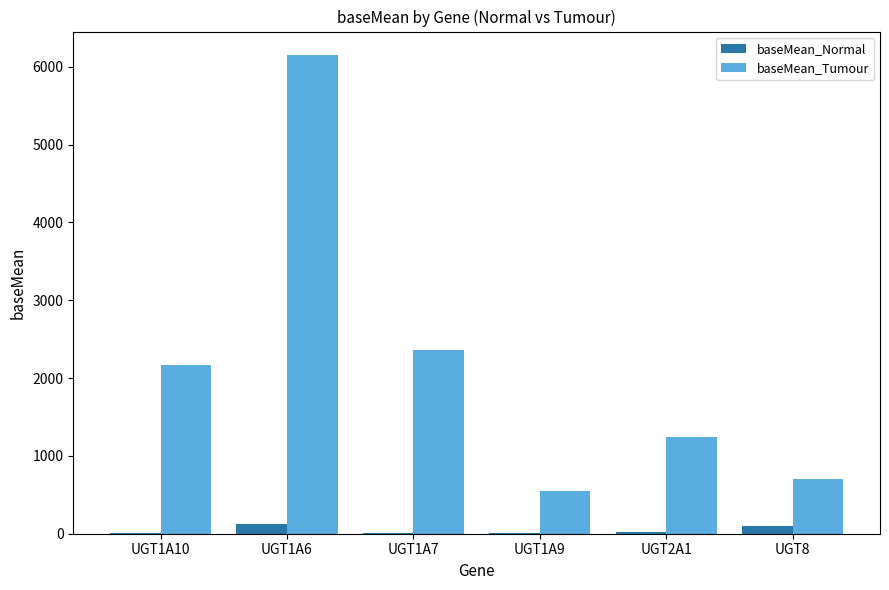

Between UGT1A10 and UGT8, which series saw the biggest shift?

baseMean_Tumour